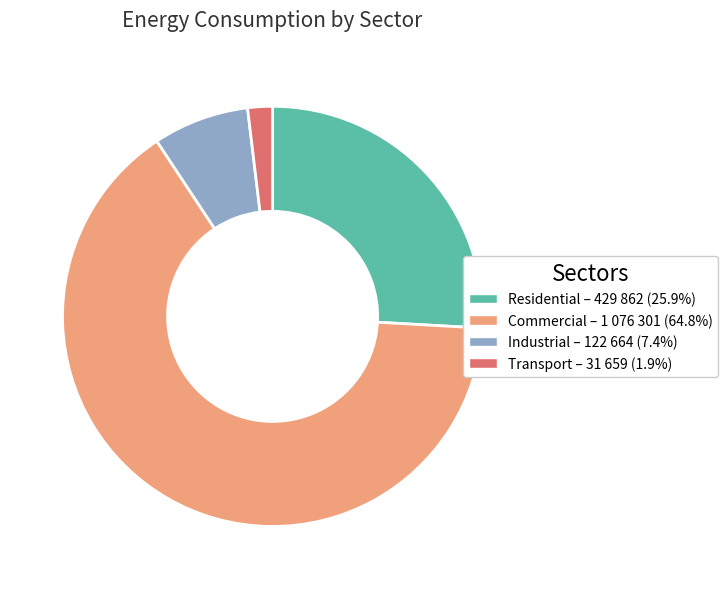

Rank the categories by value from highest to lowest.

Commercial, Residential, Industrial, Transport